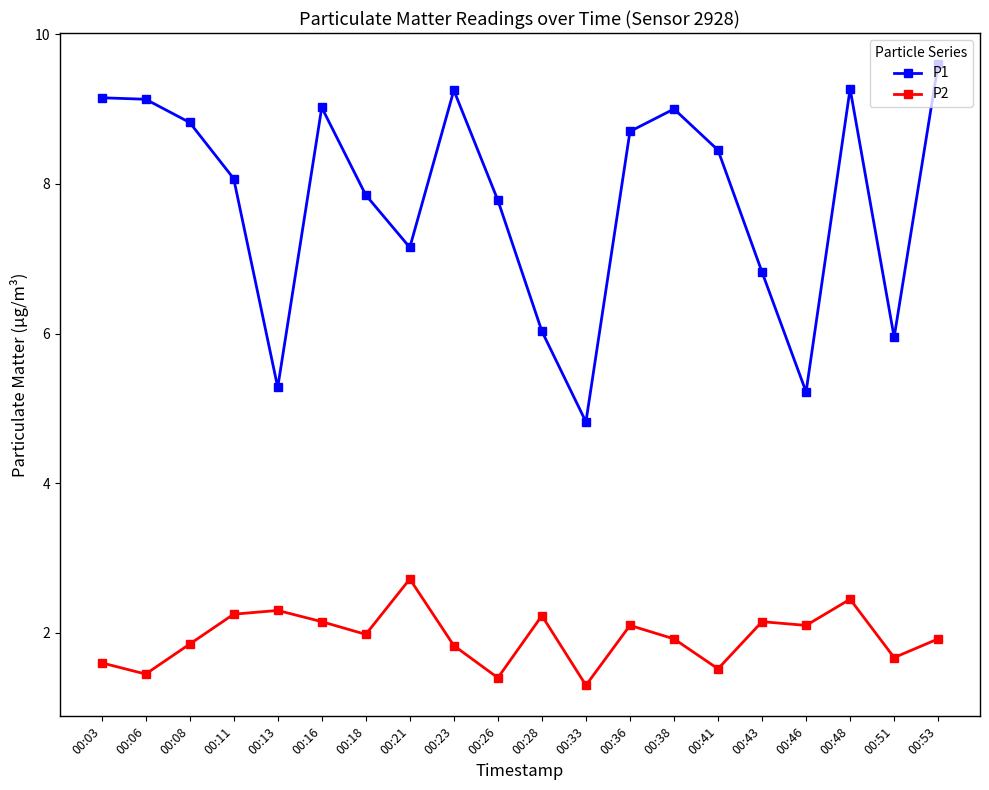

What is the maximum value shown in the chart?

9.6